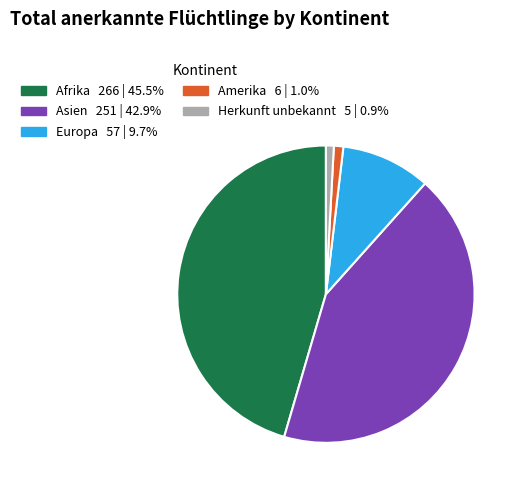

What is the largest slice in the pie chart?

Afrika